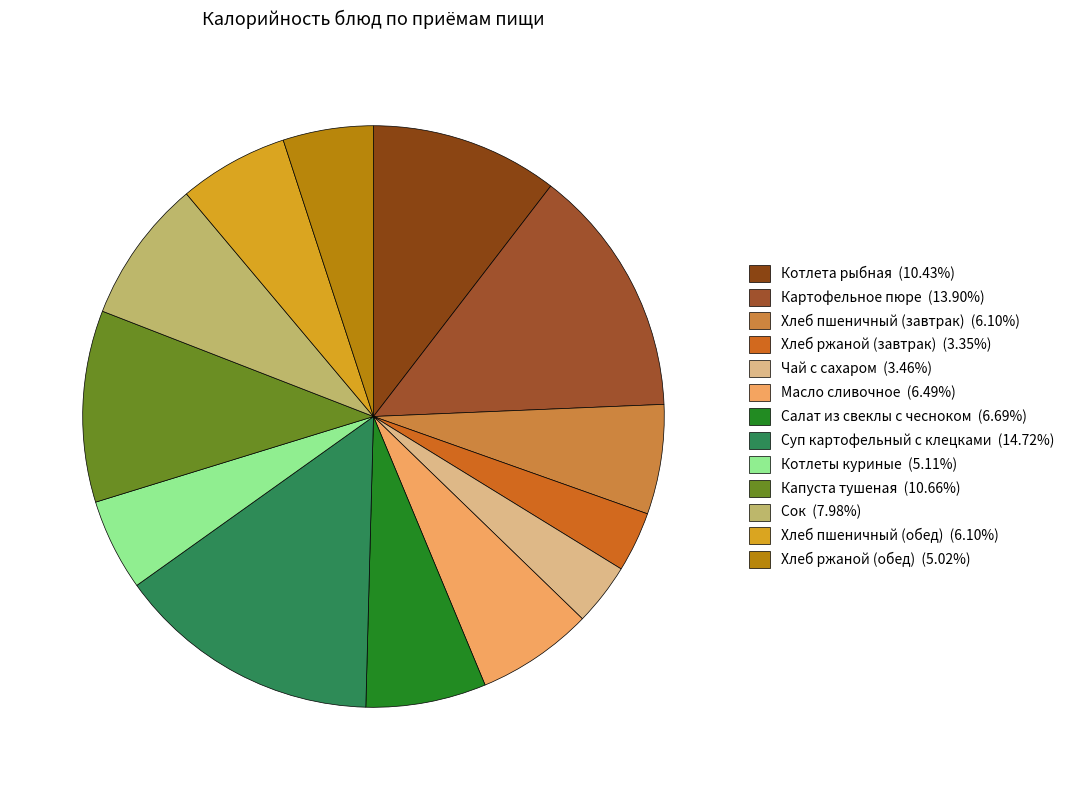

What is the smallest slice in the pie chart?

Хлеб ржаной (завтрак)